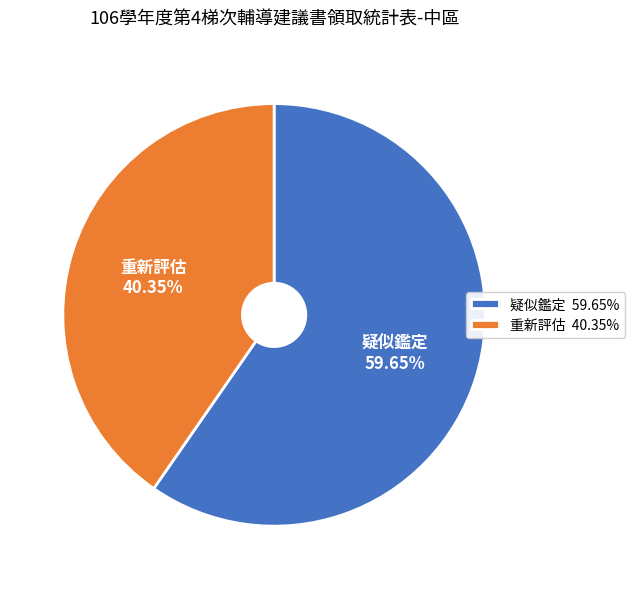

Approximately how many times larger is the value at 重新評估 compared to 疑似鑑定?

0.7